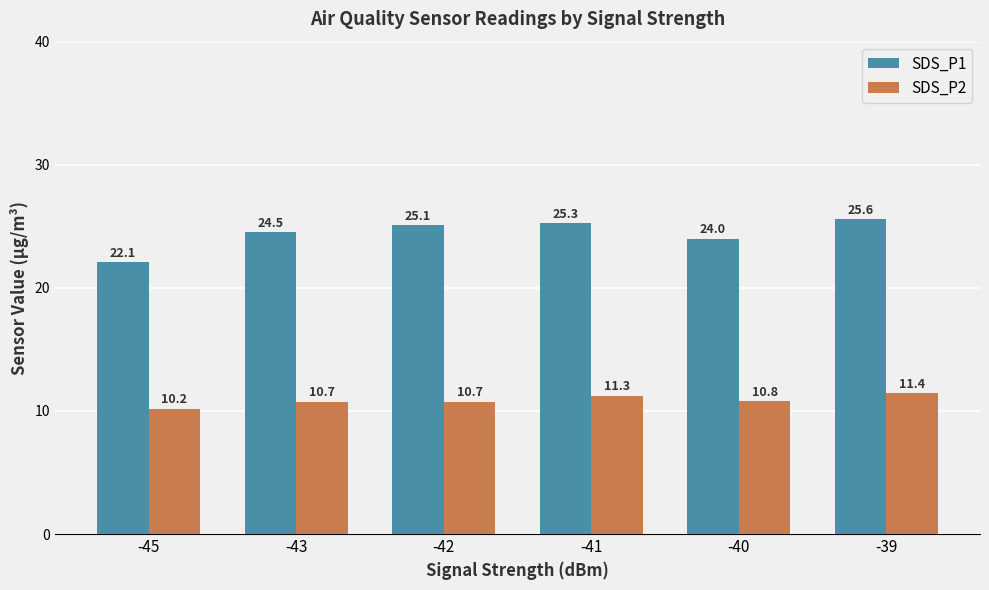

At -43, list the series in order from smallest to largest.

SDS_P2, SDS_P1